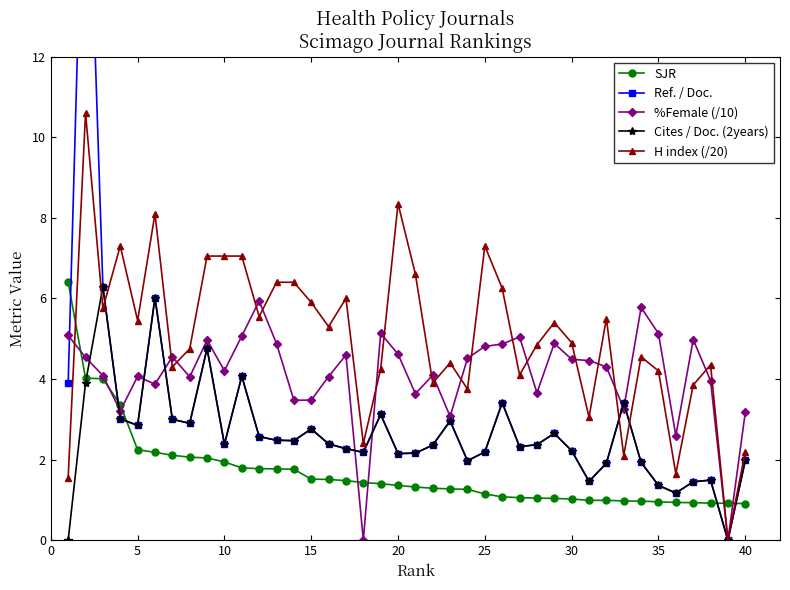

True or false: H index (/20) and %Female (/10) intersect in this chart.

True